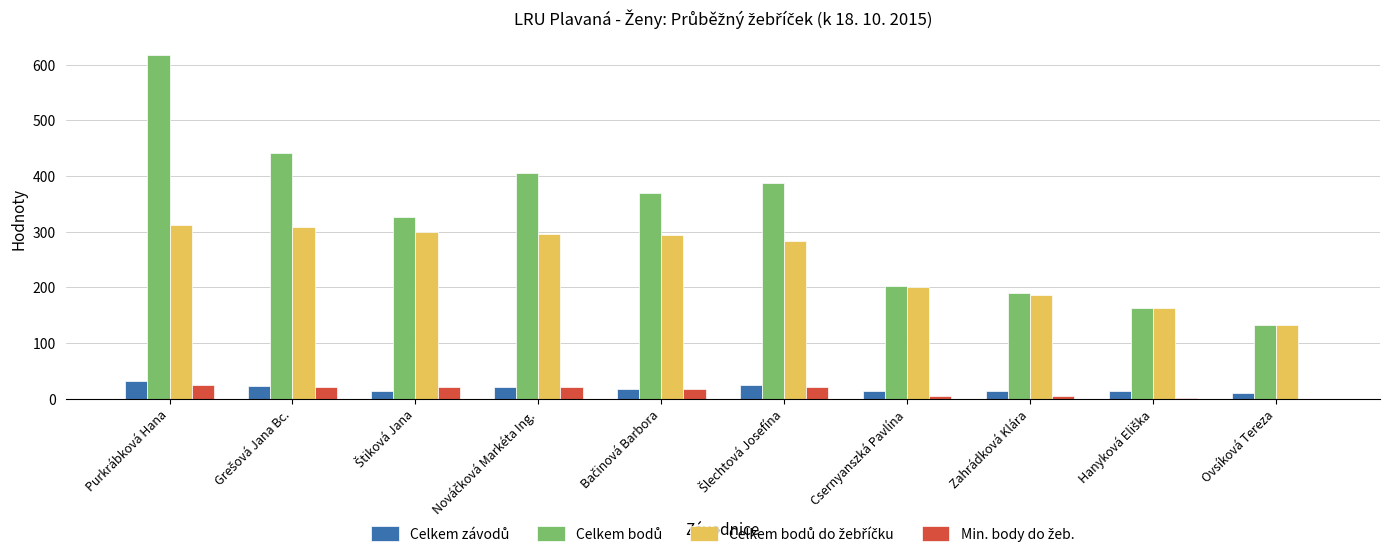

What is the greatest value displayed?

617